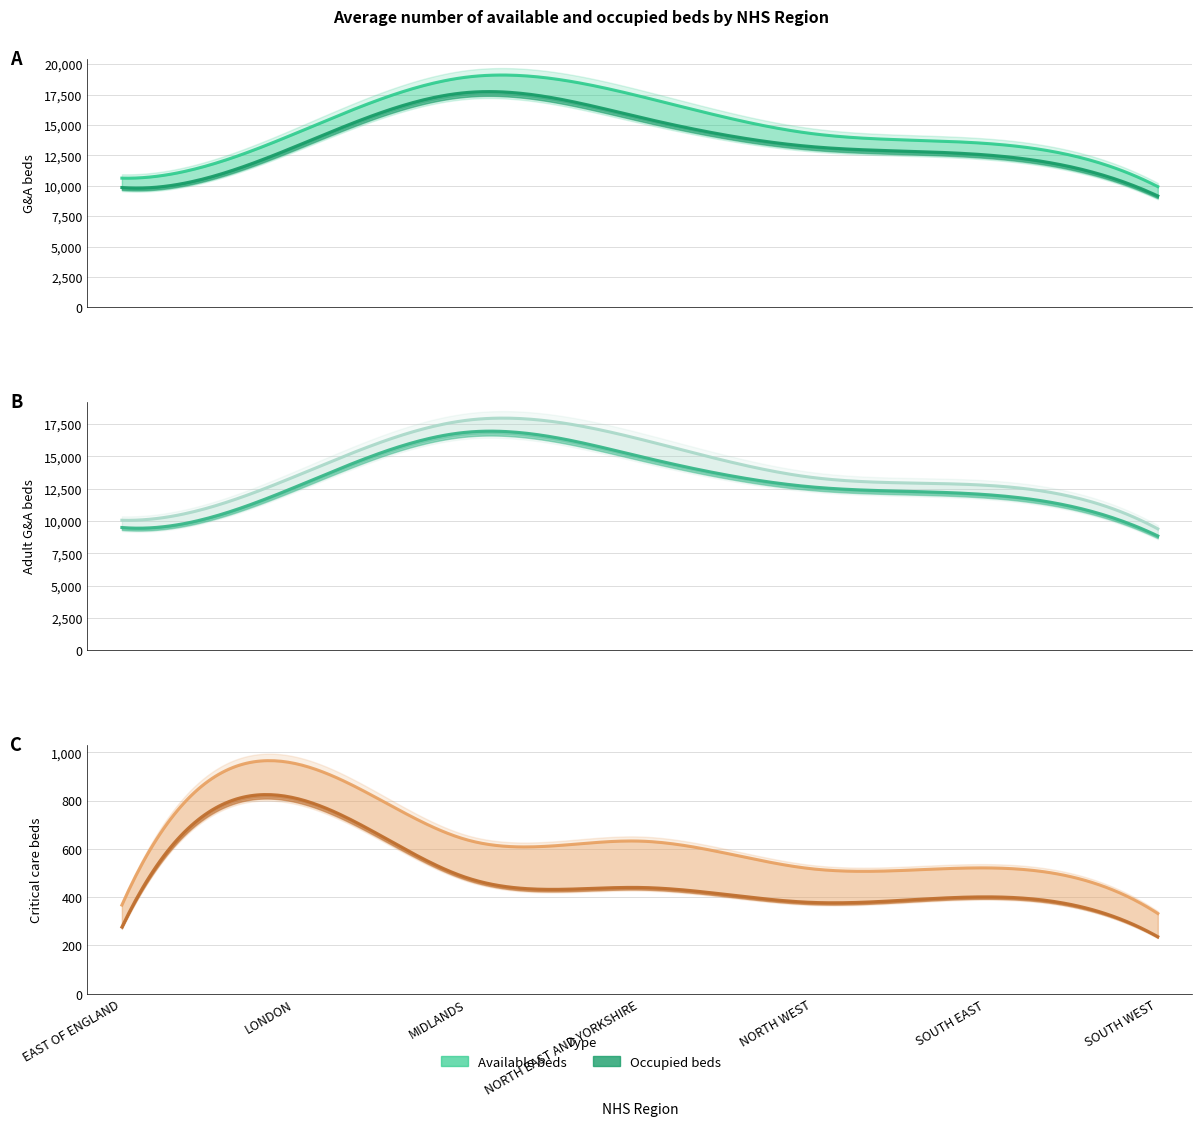

Does the chart have visible grid lines?

Yes